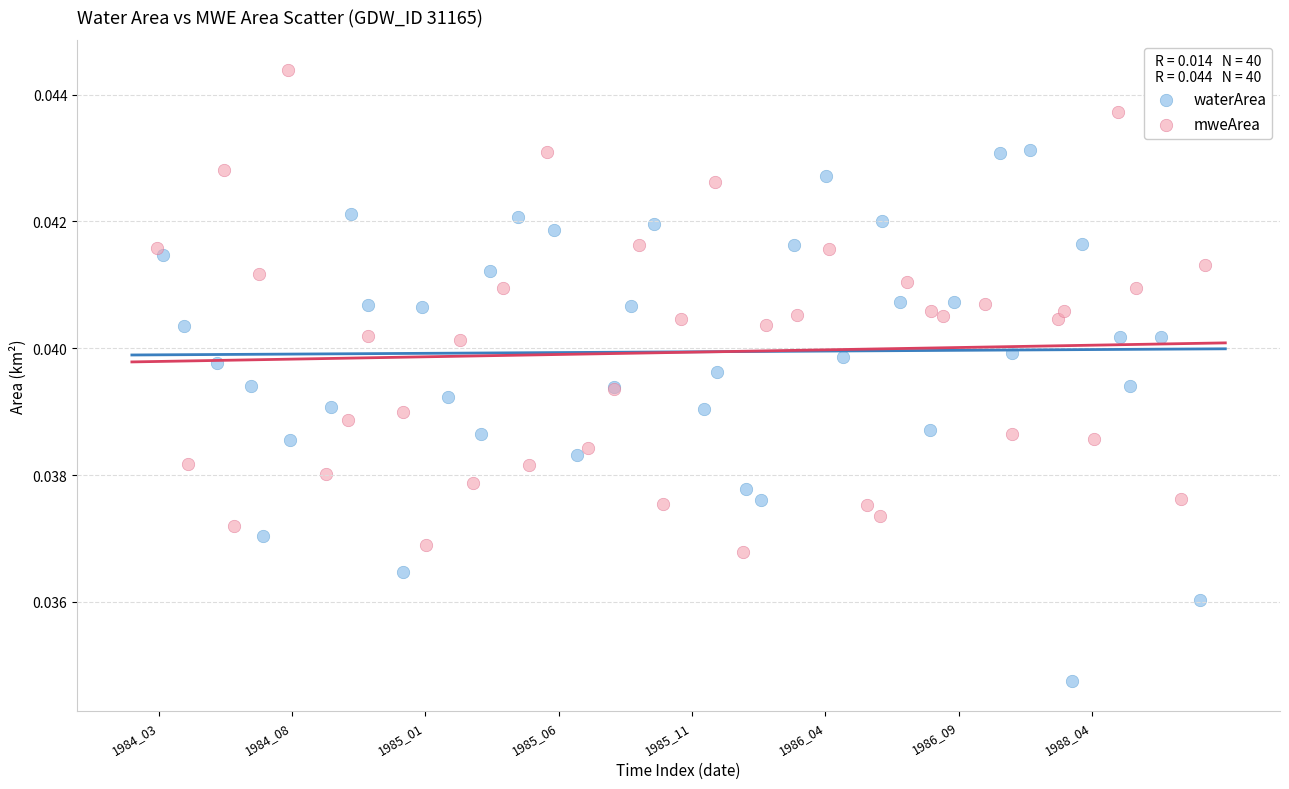

What are all the series names shown in the legend?

waterArea, mweArea